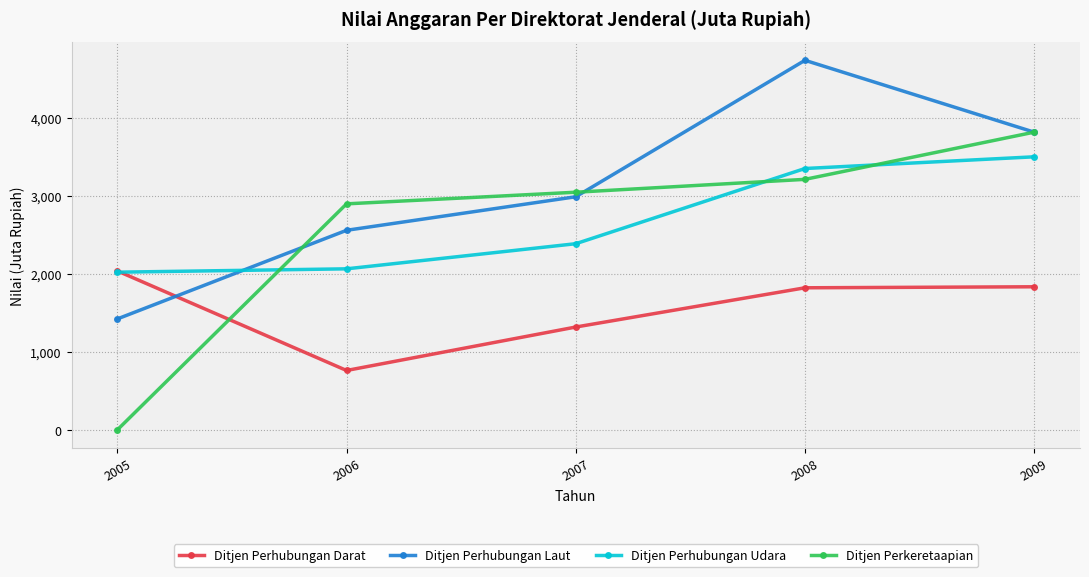

True or false: Ditjen Perhubungan Darat has more than 2 interior local peaks.

False